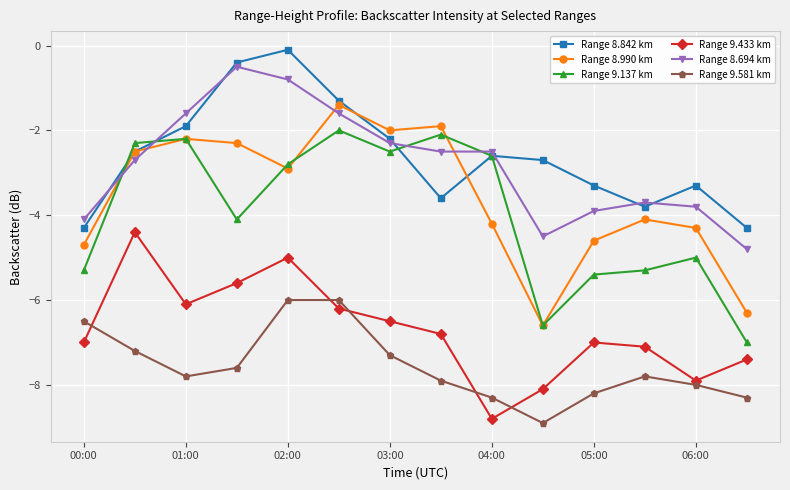

True or false: Range 9.581 km and Range 8.694 km cross at least once.

False